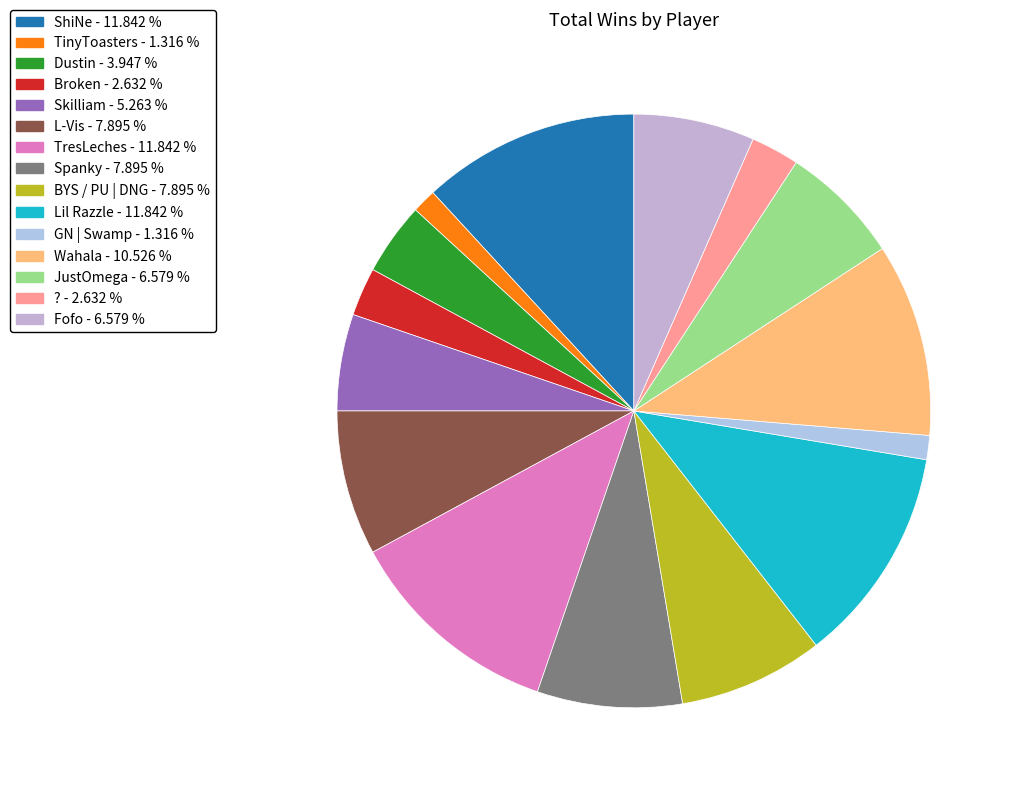

To the nearest percent, what percentage of the pie is TresLeches?

12%